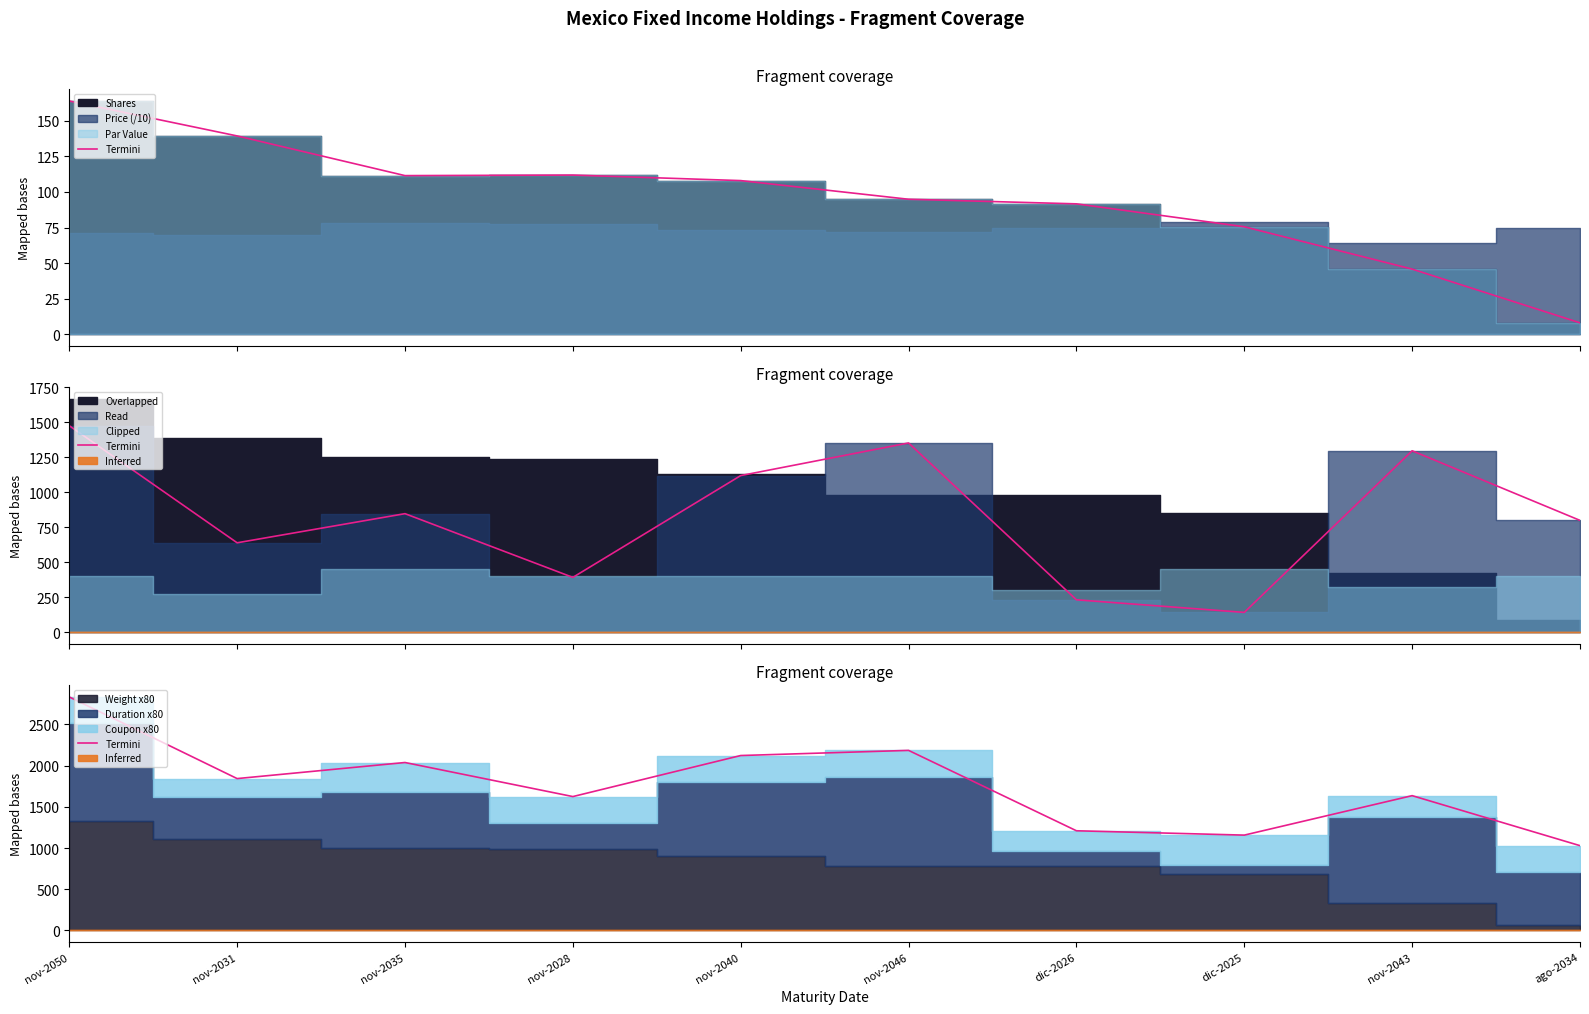

At which category does the chart reach its peak across all series?

nov-2050